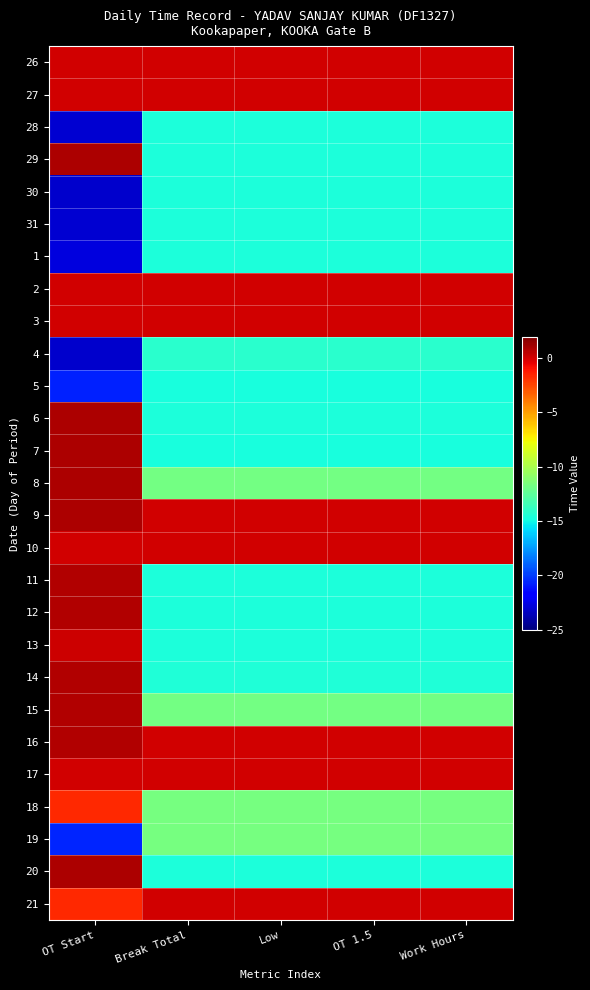

Between Low and OT 1.5, which is larger?

Low